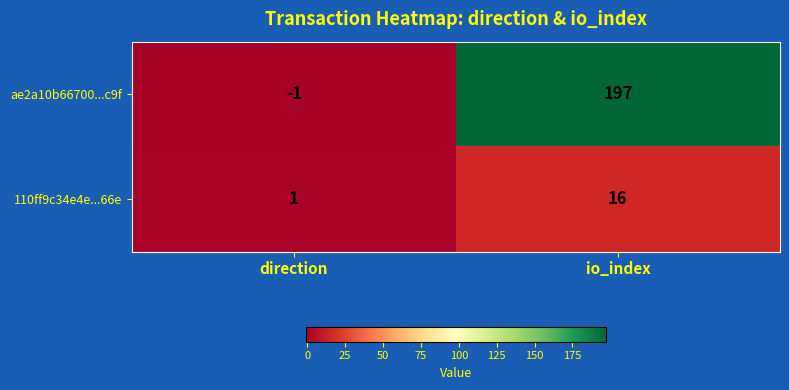

Rank the series at direction from highest to lowest value.

110ff9c34e4e...66e, ae2a10b66700...c9f